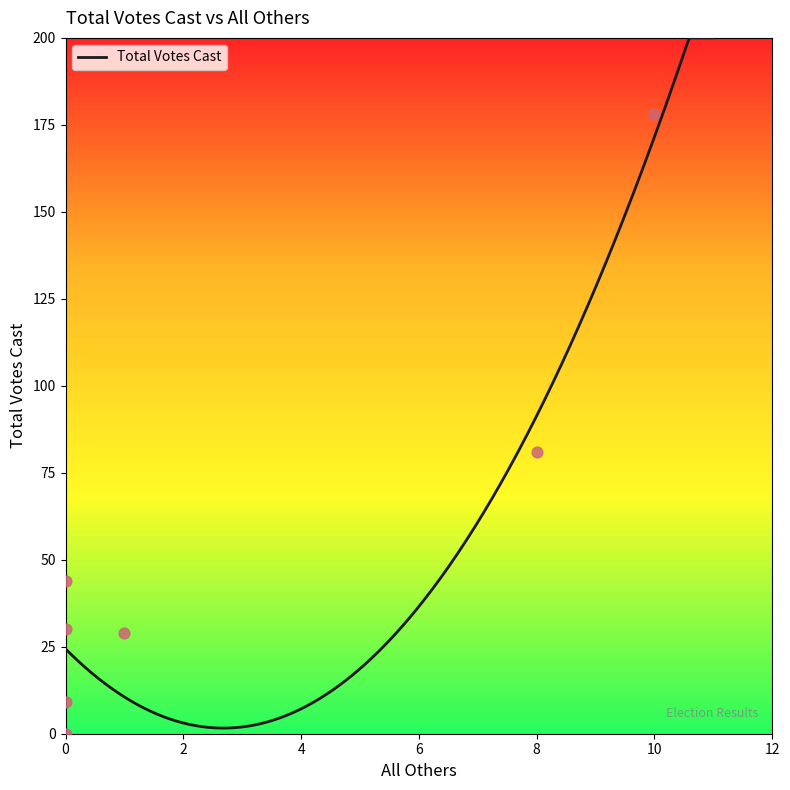

Approximately how many times larger is the value at 0 compared to 8?

0.4